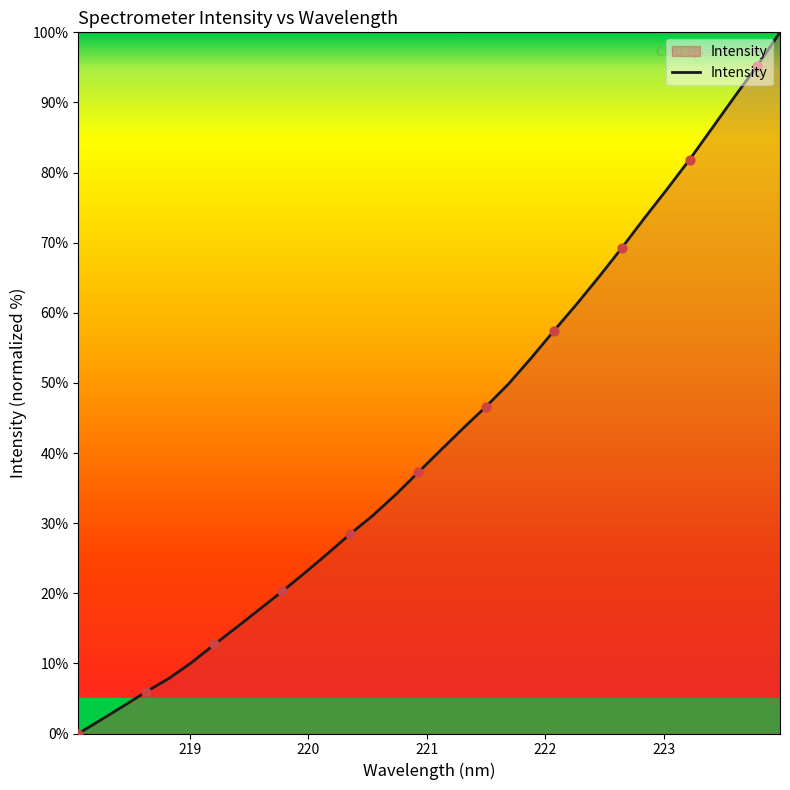

What is the greatest value displayed?

100.0